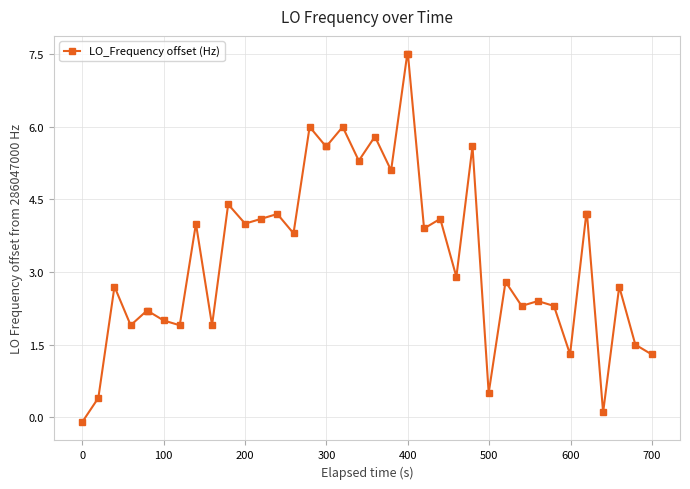

What is the difference between the second highest and second lowest values?

7.4